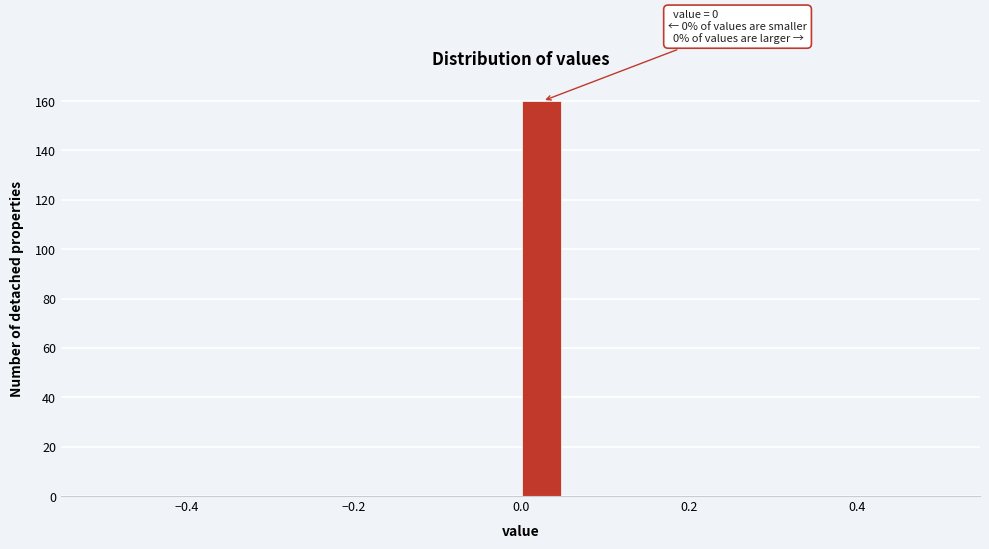

Read against the x-axis, roughly where is the centre of the tallest bar?

0.02